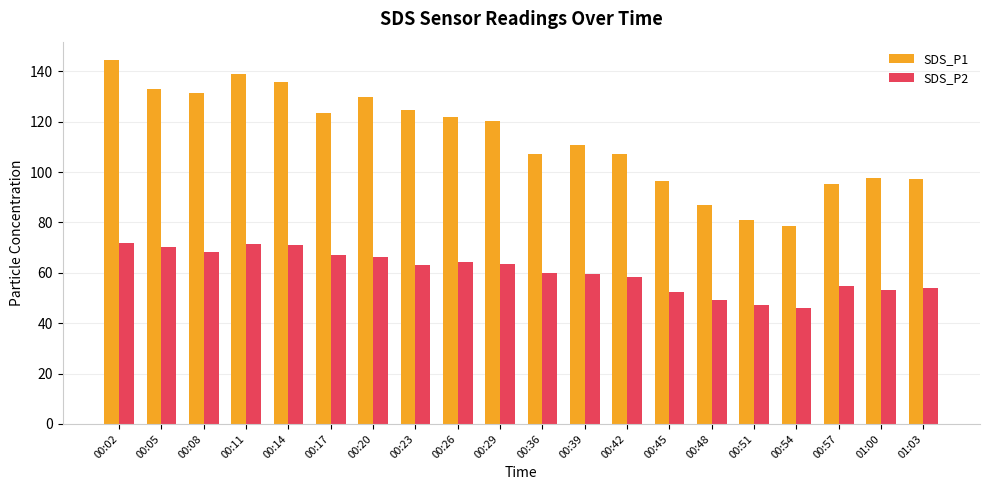

What is the total value across all series at 00:02?

216.6